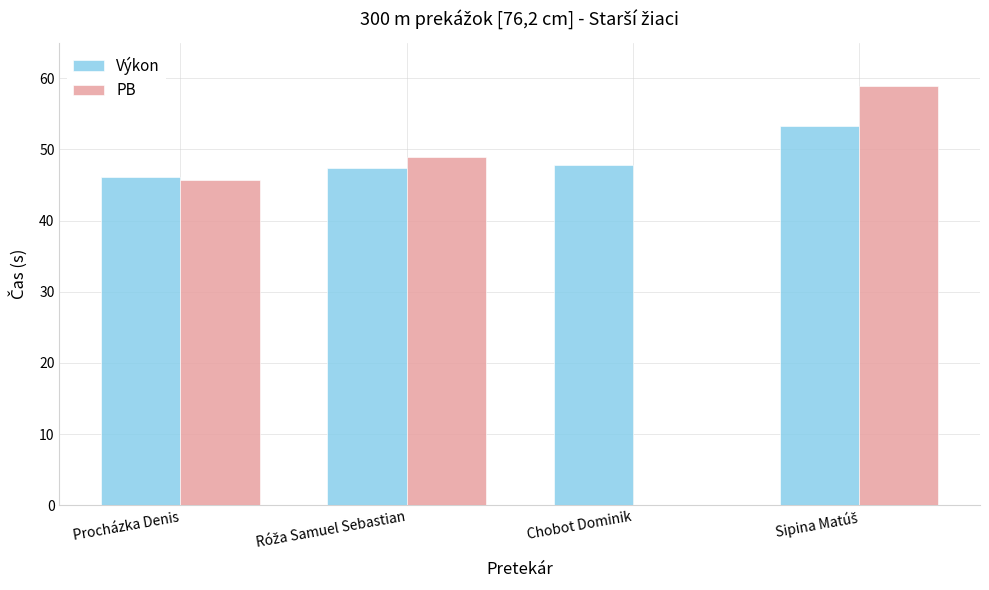

Which series has the largest total across all categories?

Výkon